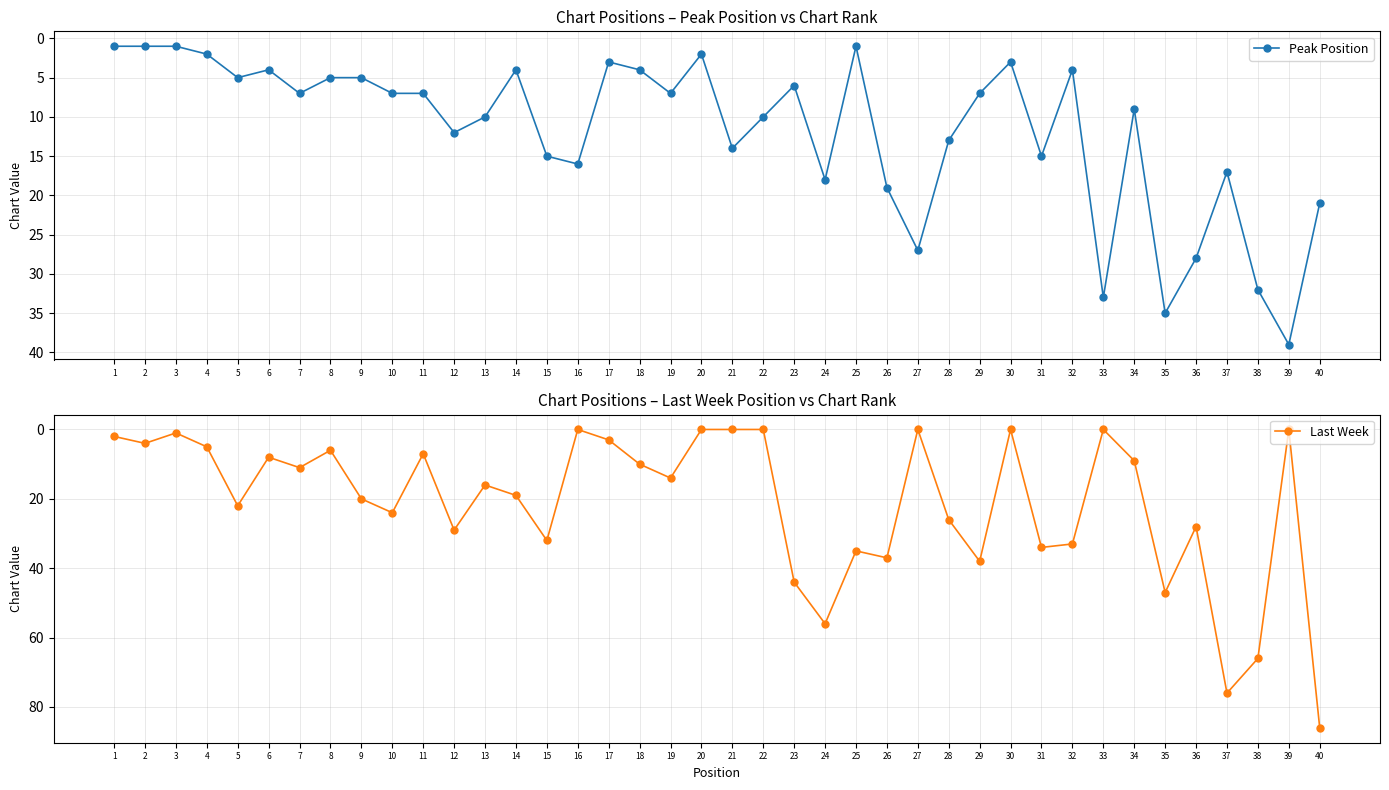

What is the sum of the Peak Position values at 27 and 29?

34